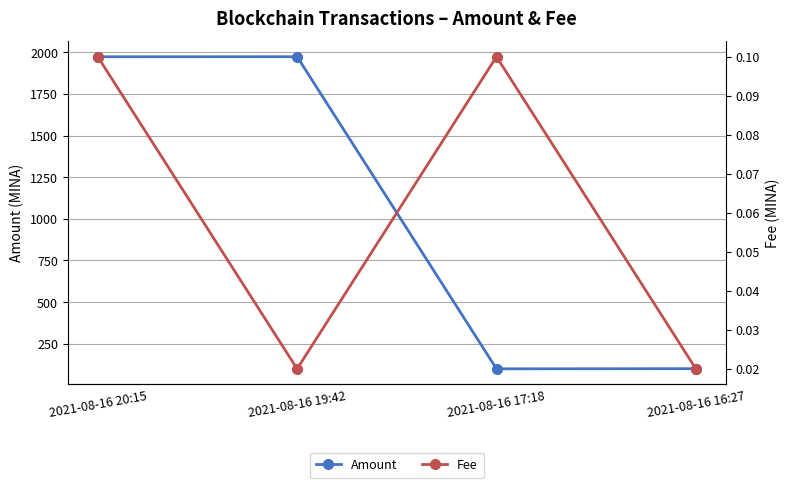

Where does the Amount series first go above 1973?

2021-08-16 20:15